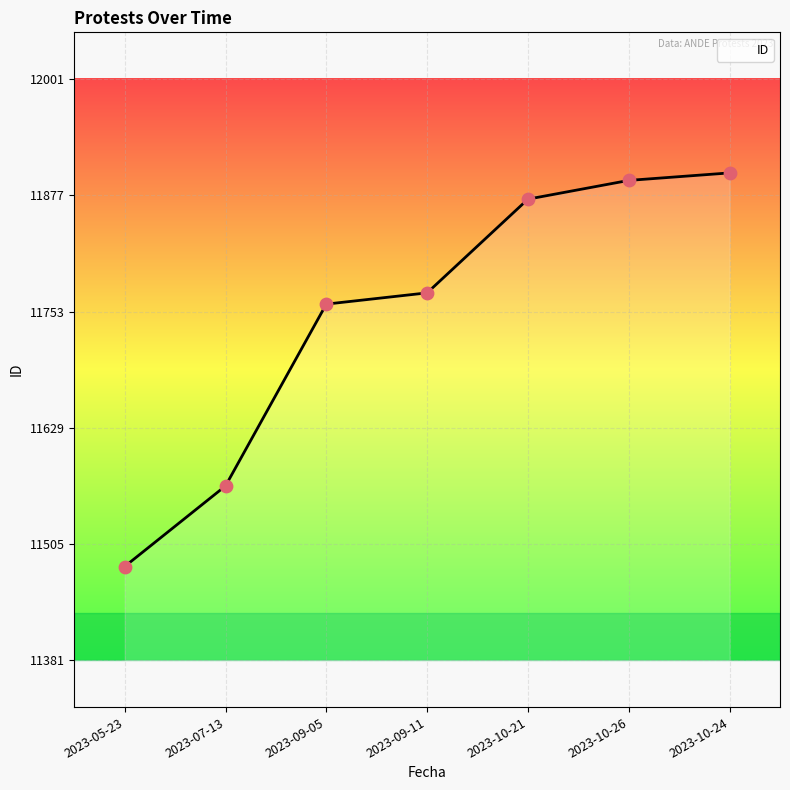

Approximately how many times larger is the value at 2023-07-13 compared to 2023-10-21?

1.0